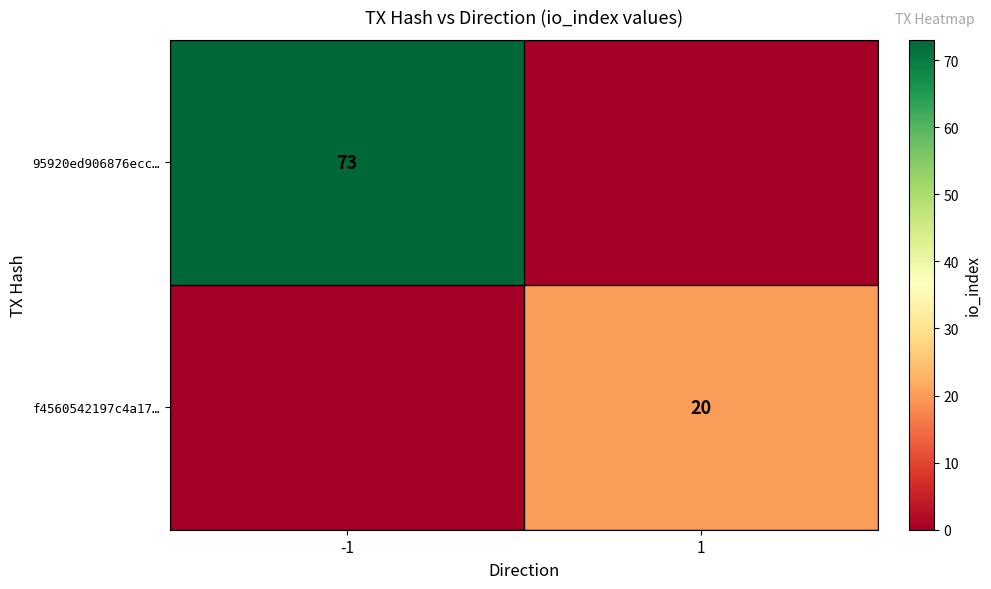

Count the number of categories in the chart.

2